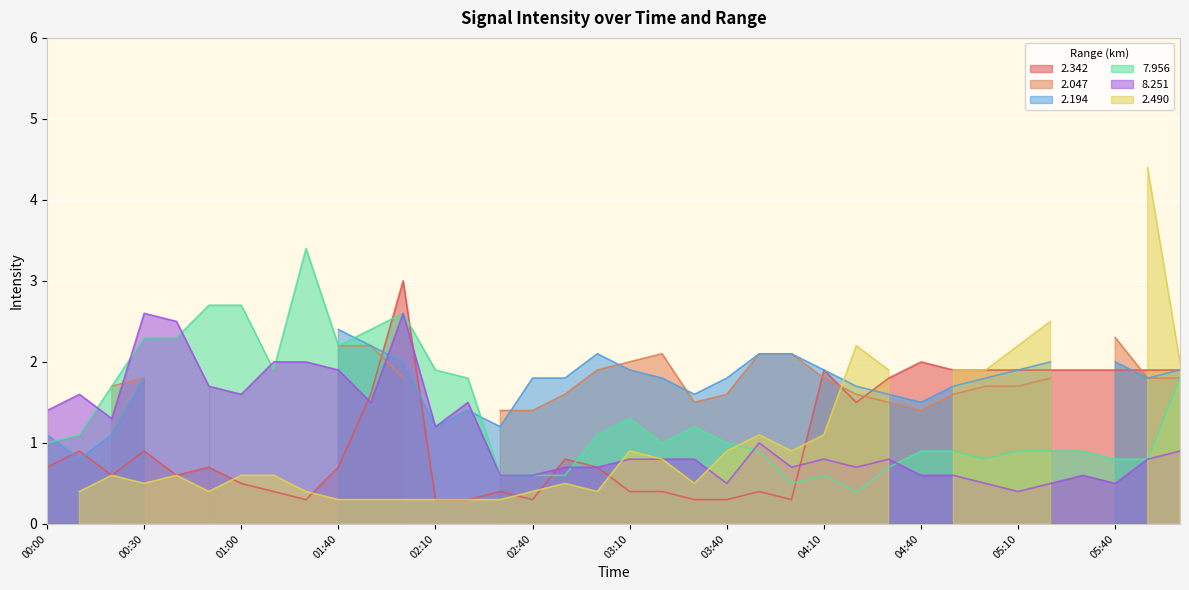

How many data points does each series have?

36